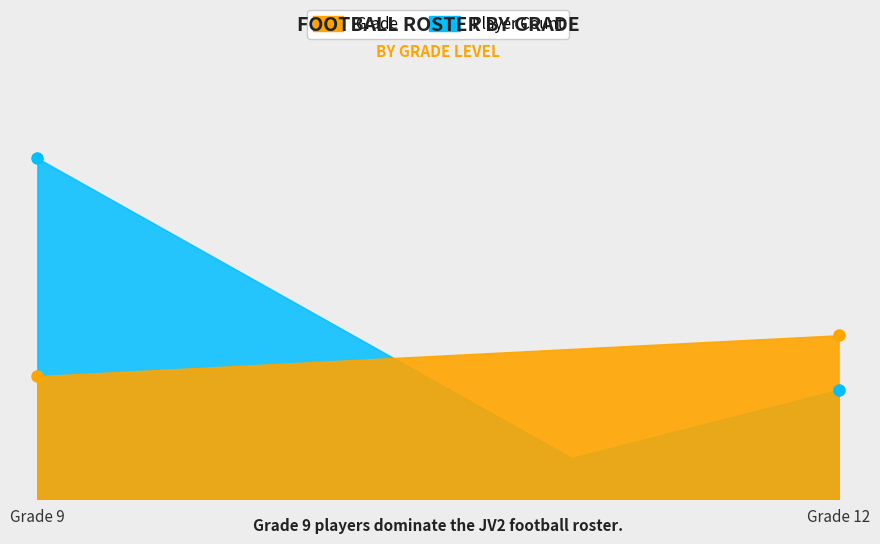

Rank the series at Grade 10 from lowest to highest value.

Grade, Player Count